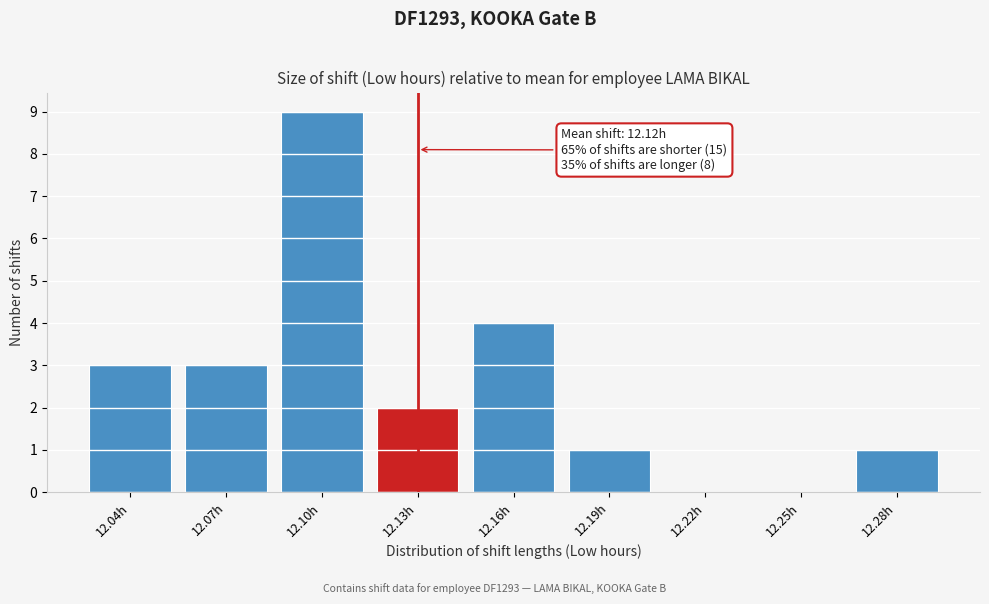

Reading right to left, extract all data points from this chart.

12.28h=1	12.25h=0	12.22h=0	12.19h=1	12.16h=4	12.13h=2	12.10h=9	12.07h=3	12.04h=3